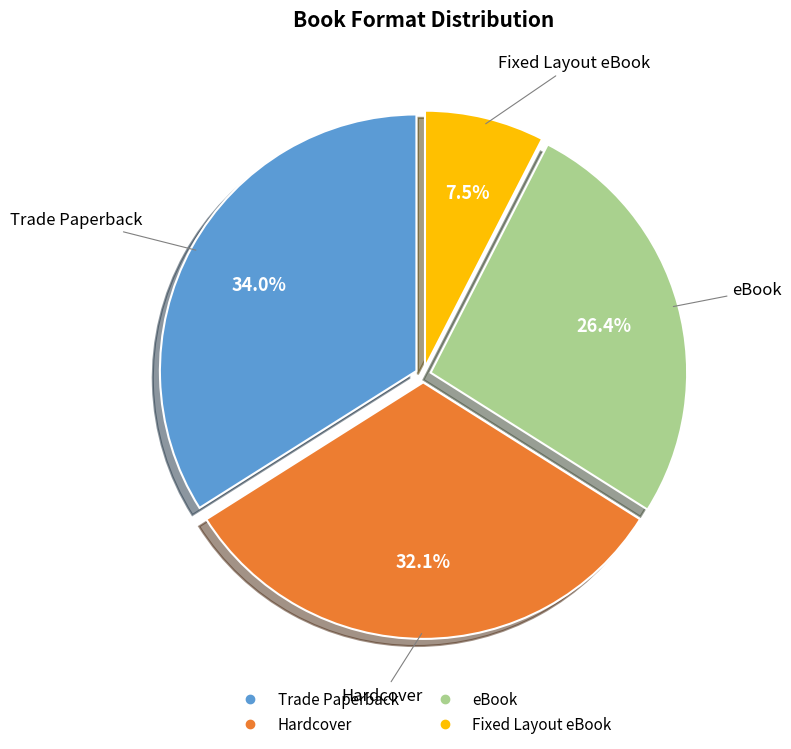

Do eBook and Hardcover together represent more than half of the pie?

Yes